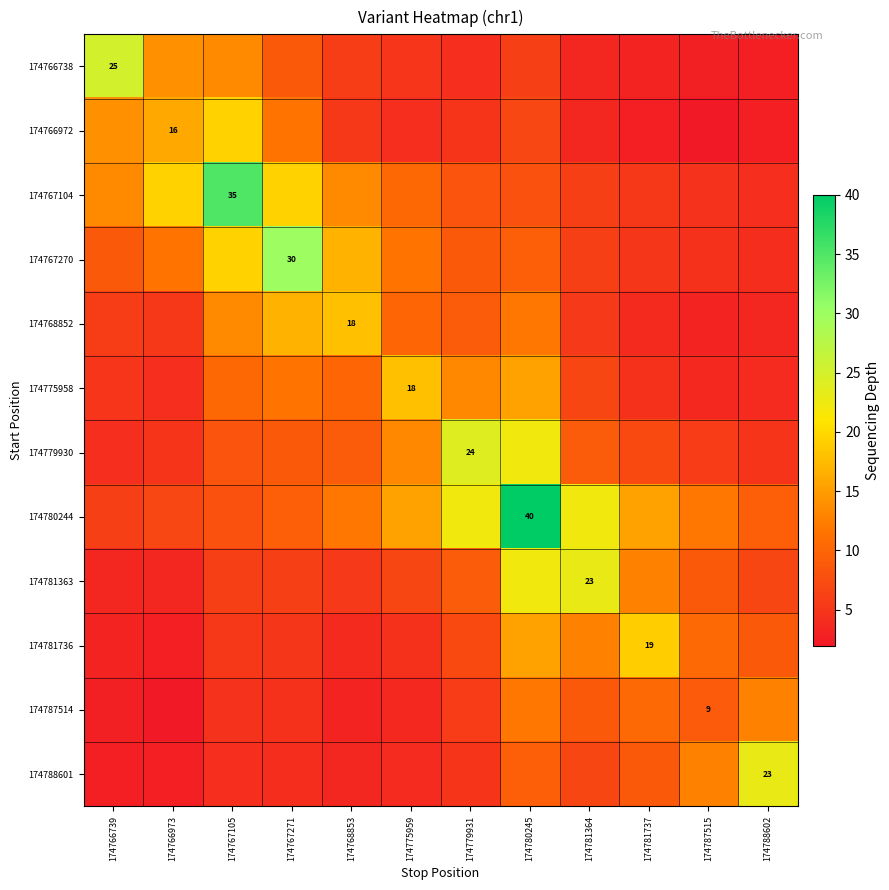

At which category is the sum across all series the highest?

174780245